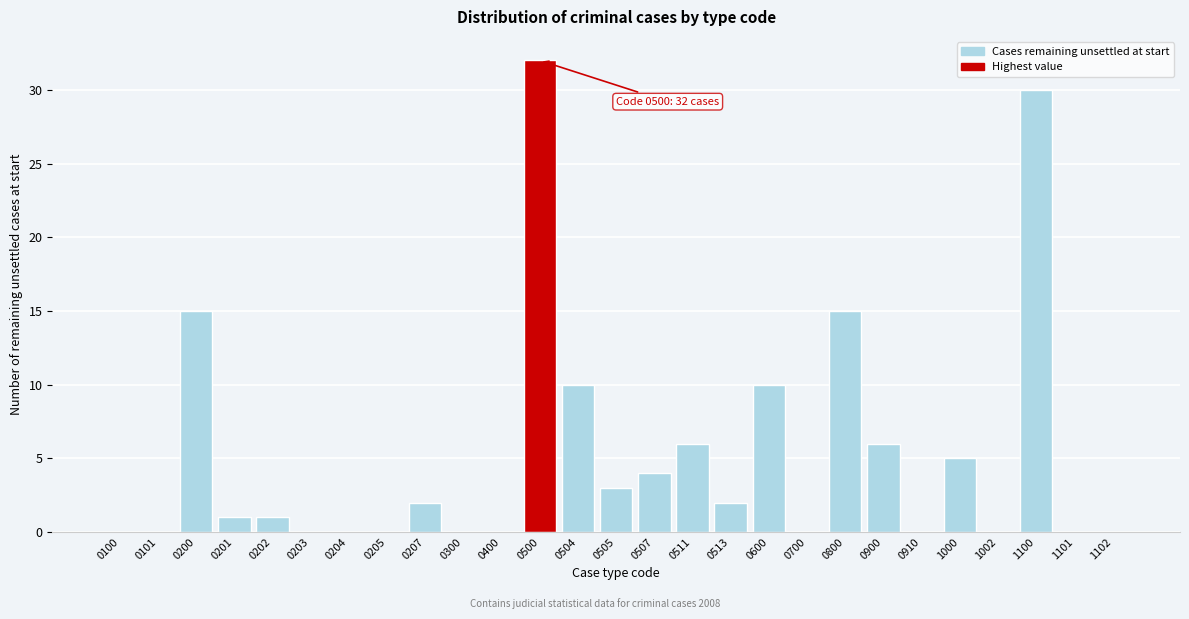

Reading left to right, list all the values displayed in this chart.

0100=0	0101=0	0200=15	0201=1	0202=1	0203=0	0204=0	0205=0	0207=2	0300=0	0400=0	0500=32	0504=10	0505=3	0507=4	0511=6	0513=2	0600=10	0700=0	0800=15	0900=6	0910=0	1000=5	1002=0	1100=30	1101=0	1102=0